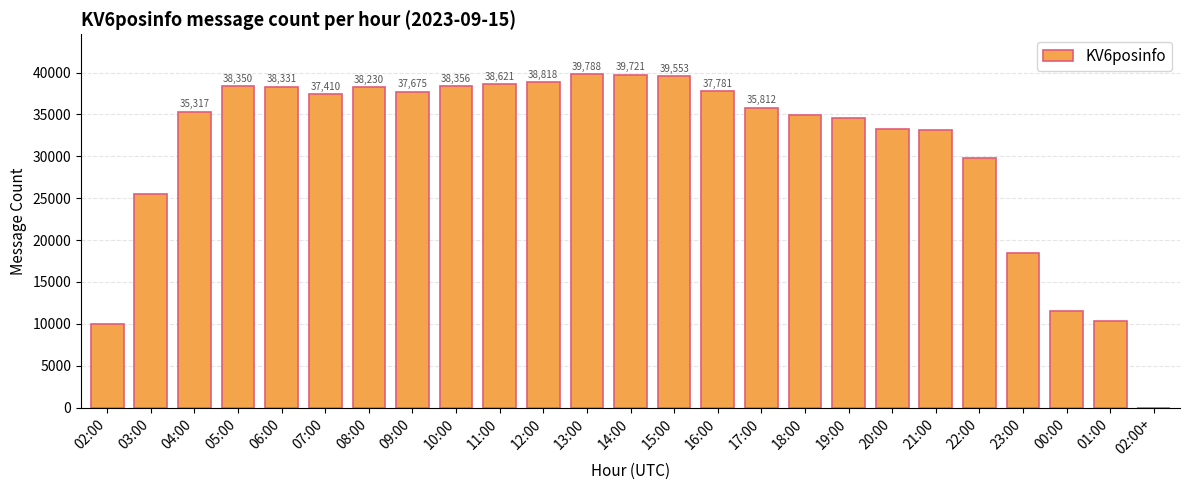

What is the greatest value displayed?

39788